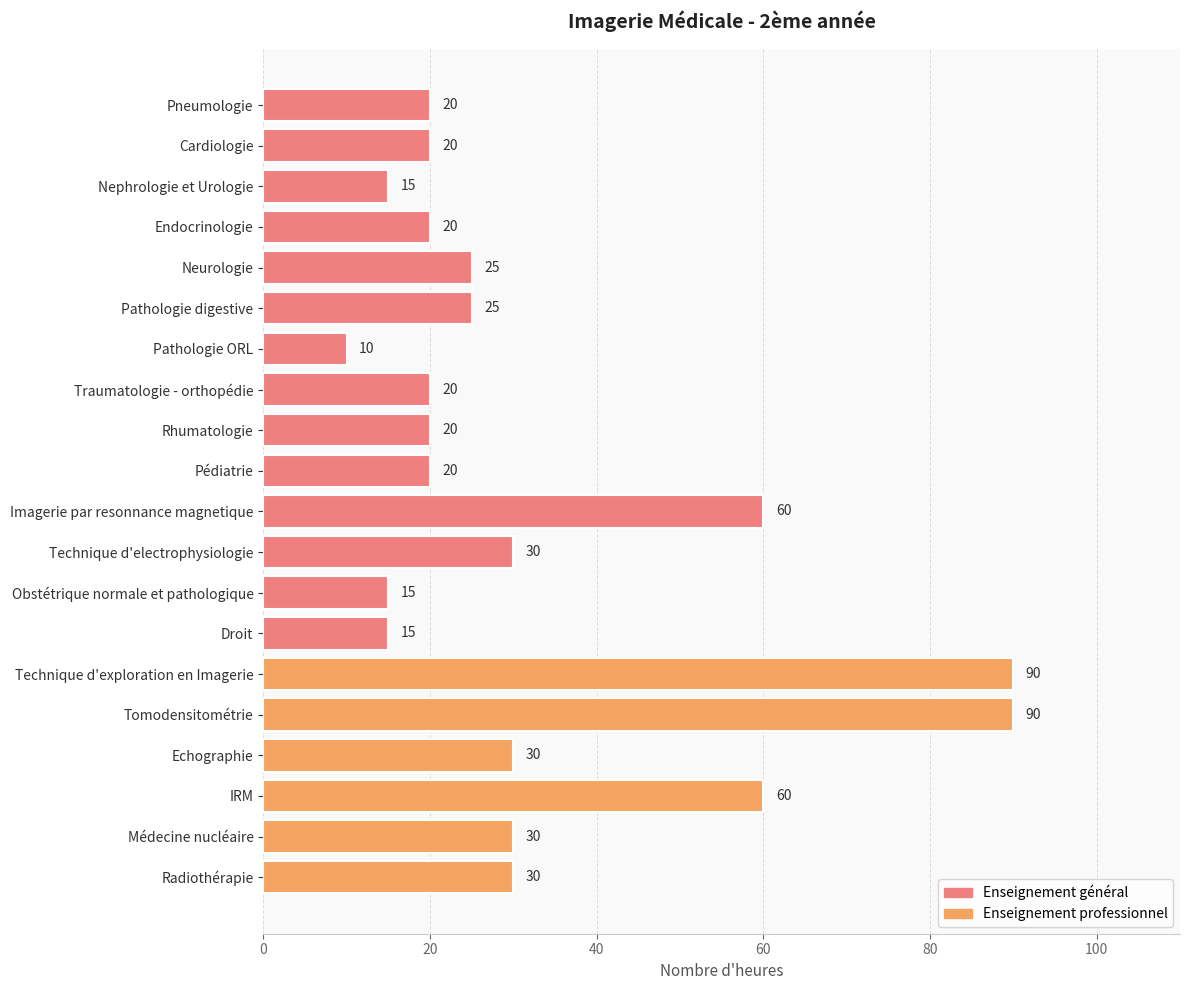

What position from the bottom is Traumatologie - orthopédie?

13